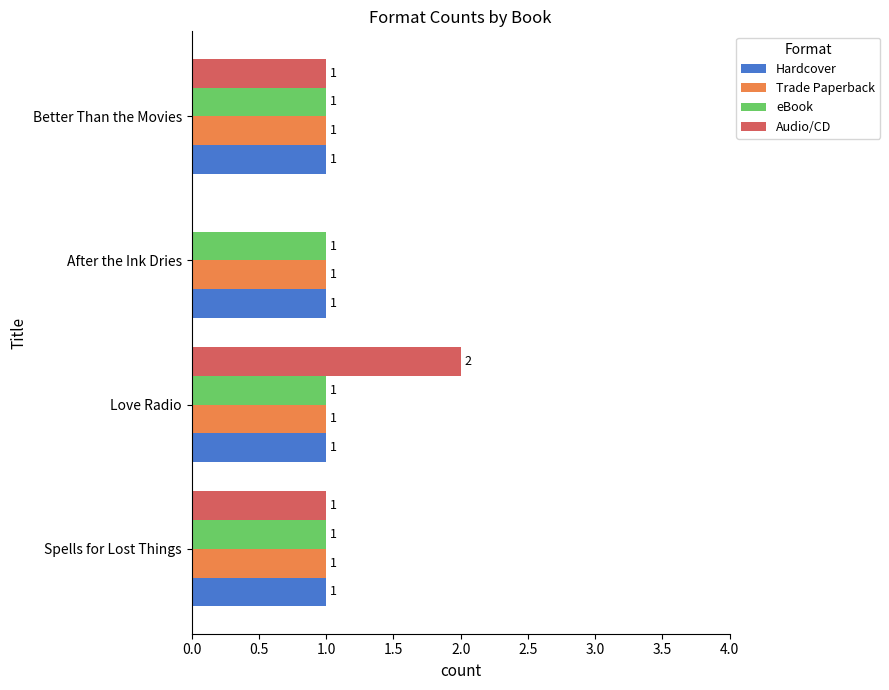

True or false: Trade Paperback has a value of 1 at Love Radio.

True